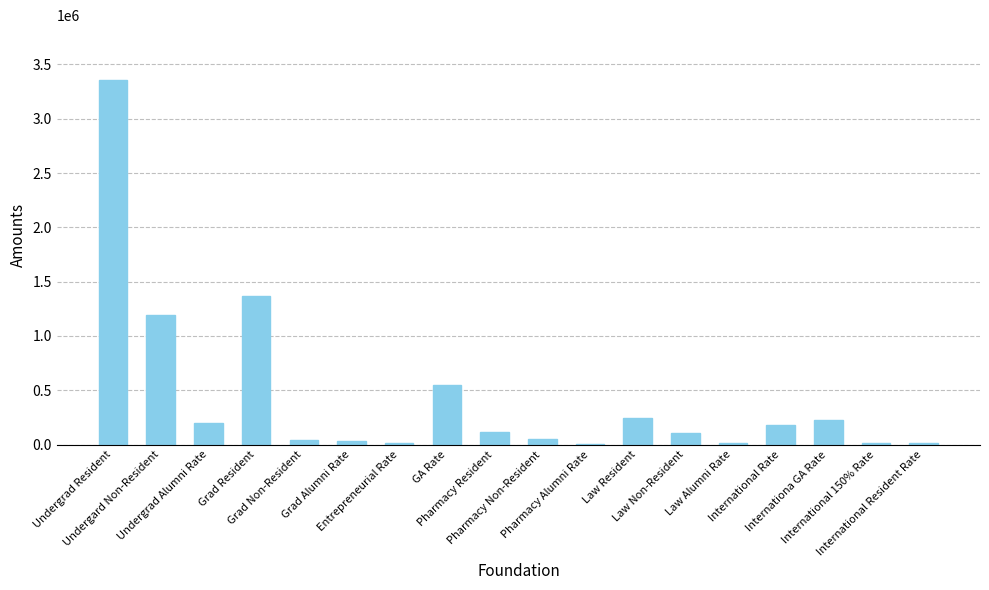

How many data points does each series have?

18